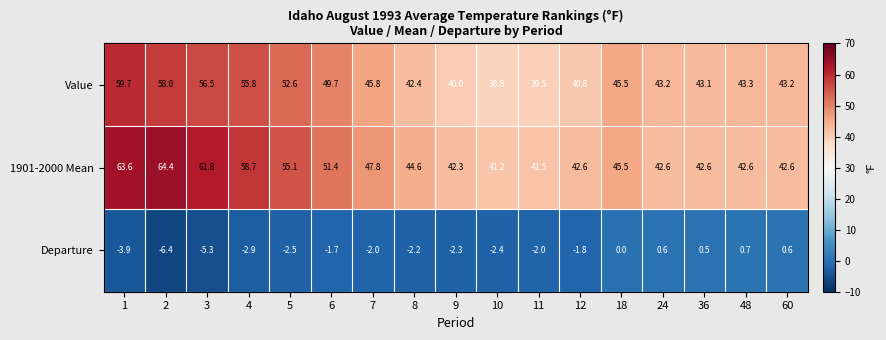

At which category is the sum across all series the highest?

1